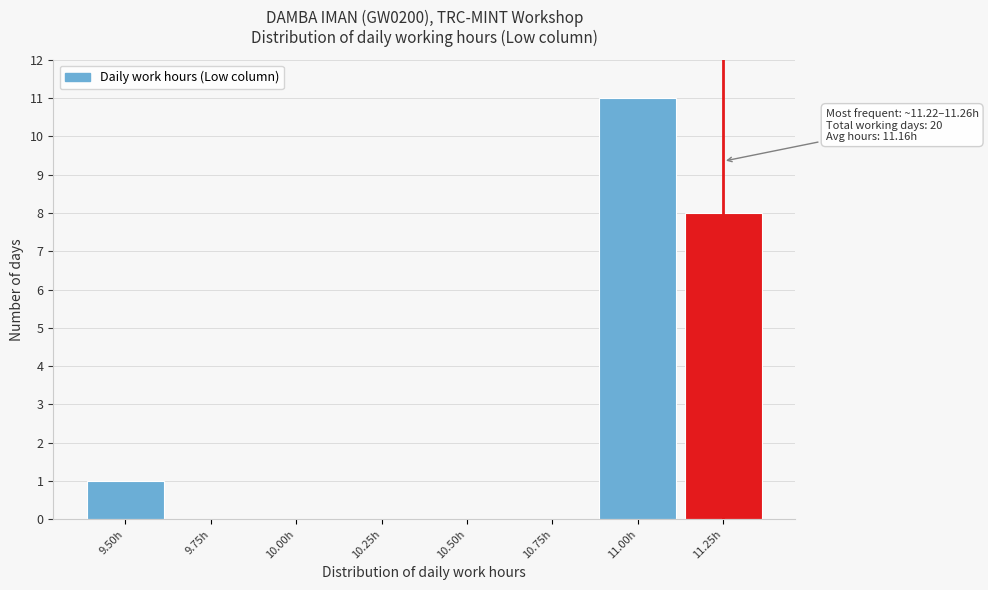

Reading left to right, list all the values displayed in this chart.

9.50h=1	9.75h=0	10.00h=0	10.25h=0	10.50h=0	10.75h=0	11.00h=11	11.25h=8